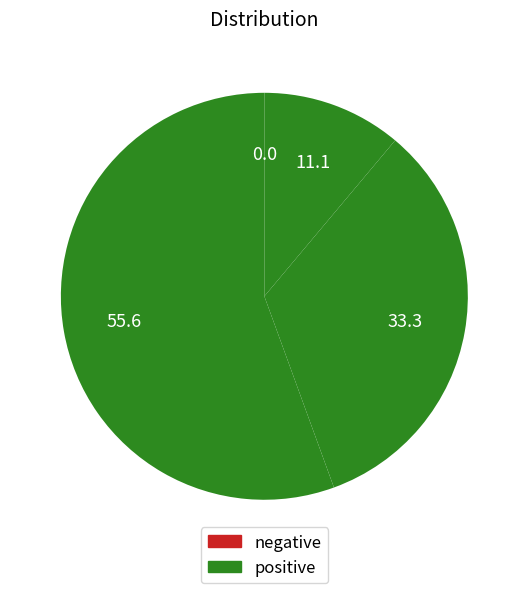

To the nearest percent, what is the difference between the largest and smallest slice percentages?

56%